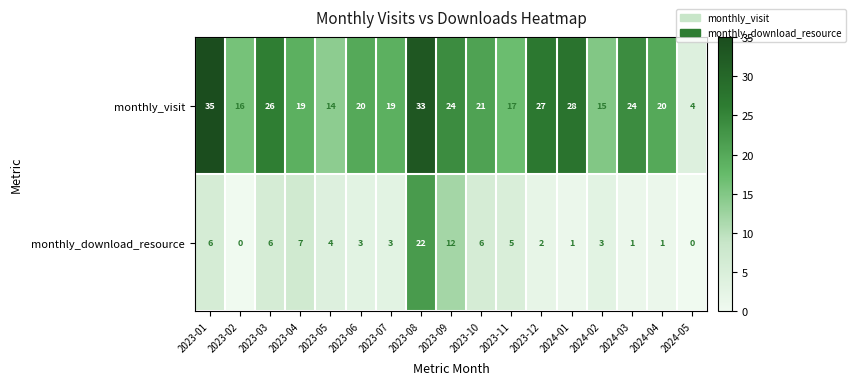

What is the difference between the monthly_download_resource values at 2023-04 and 2023-09?

5